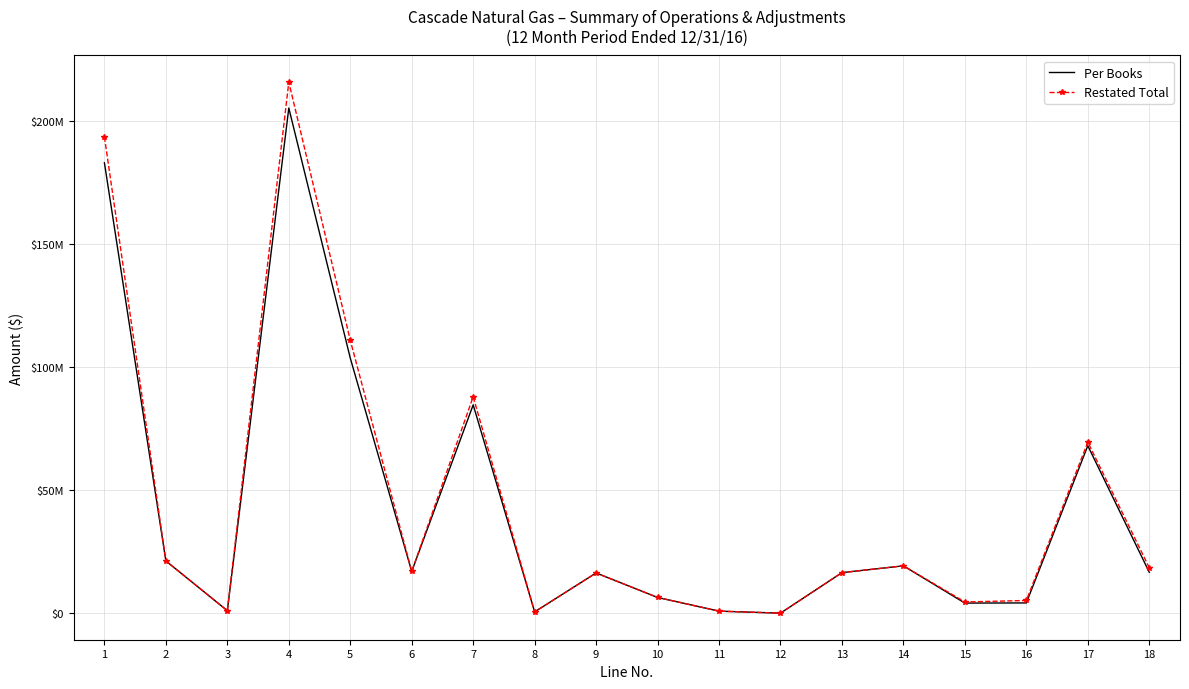

At which label does Restated Total first exceed 16946341?

1